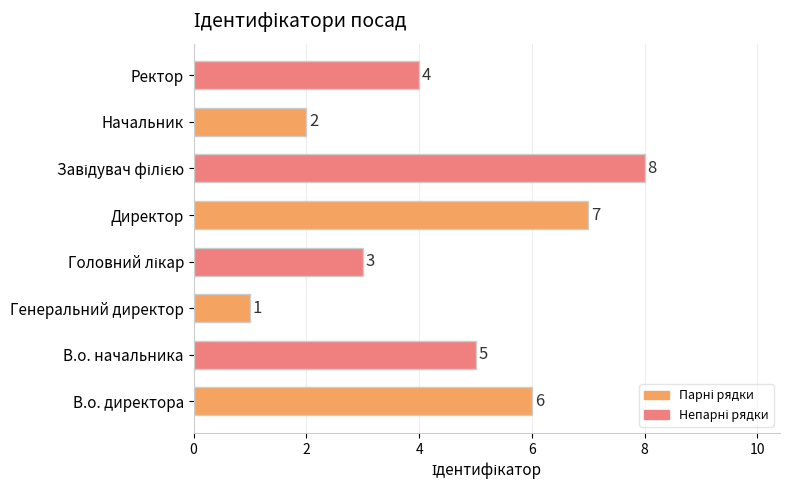

At which category does the chart reach its minimum across all series?

Генеральний директор